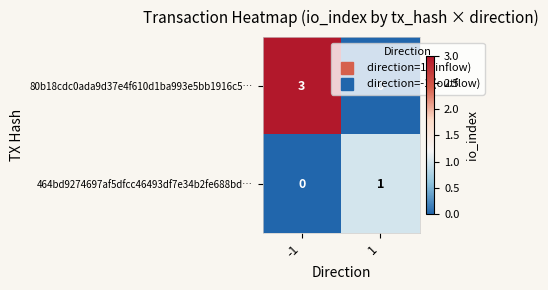

How many data points does each series have?

2